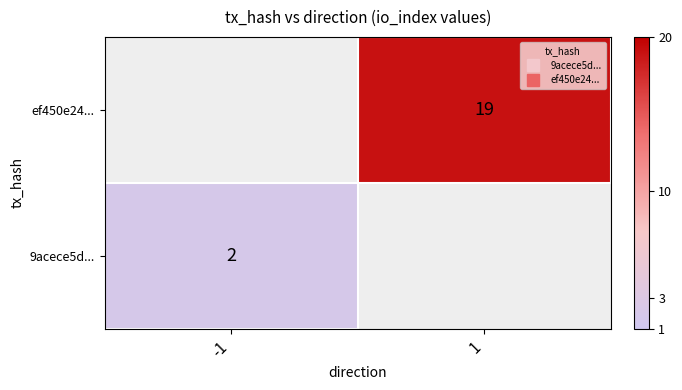

Rank the series at -1 from highest to lowest value.

9acece5d..., ef450e24...